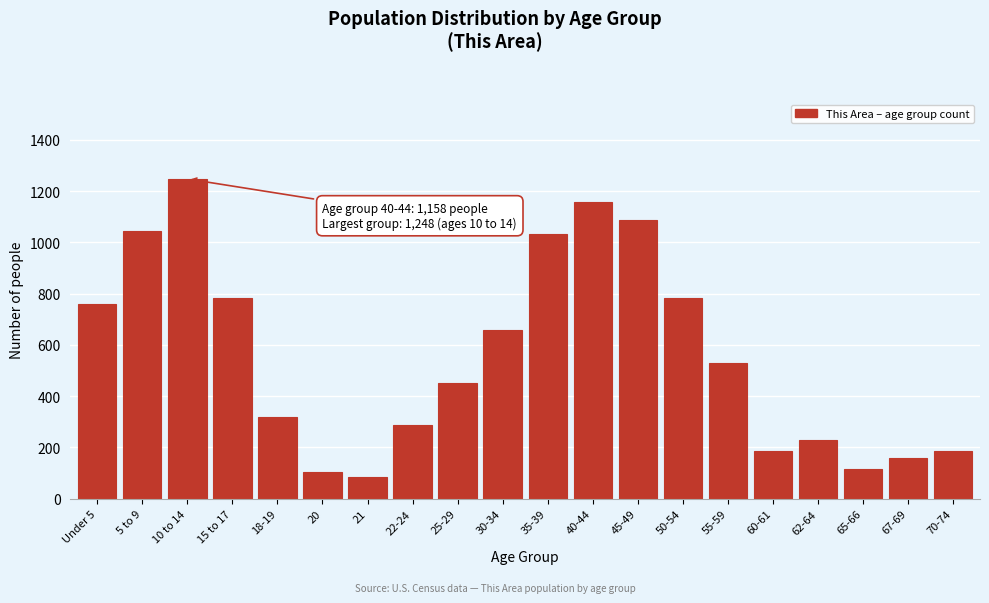

Is it true that the value at 25-29 is 451?

True